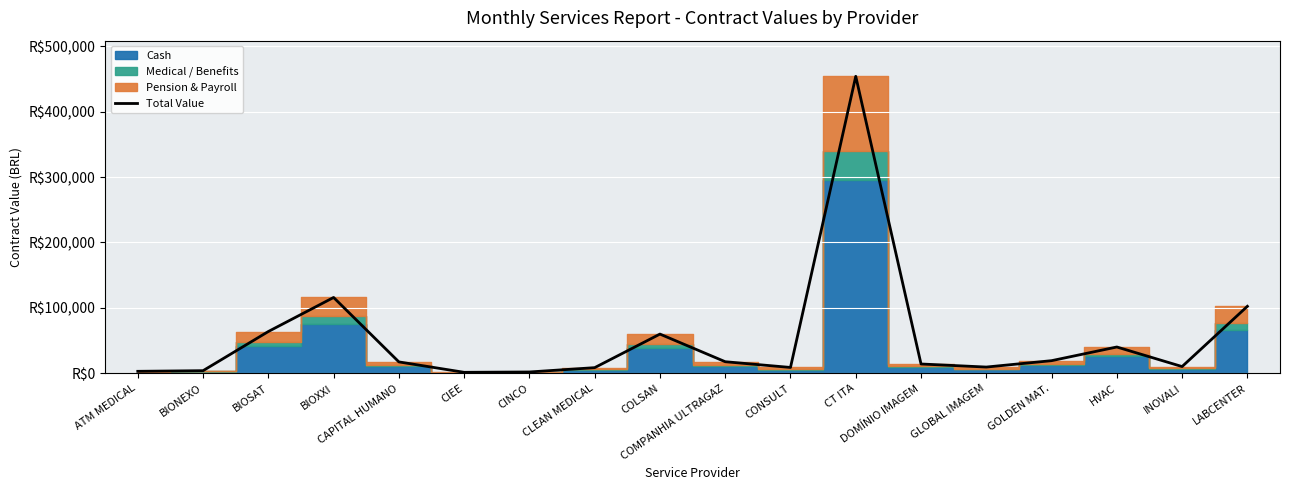

What is the difference between the maximum and minimum values?

452175